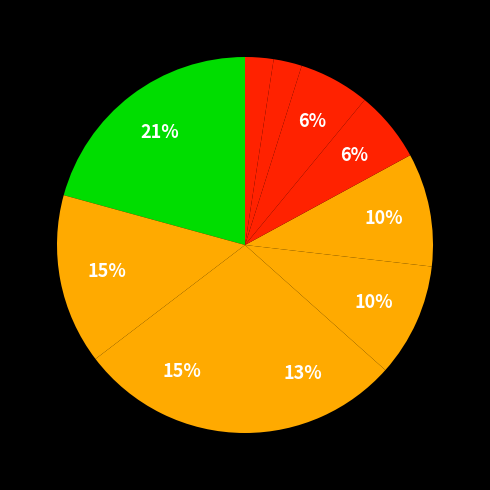

Count the number of slices in the pie.

10